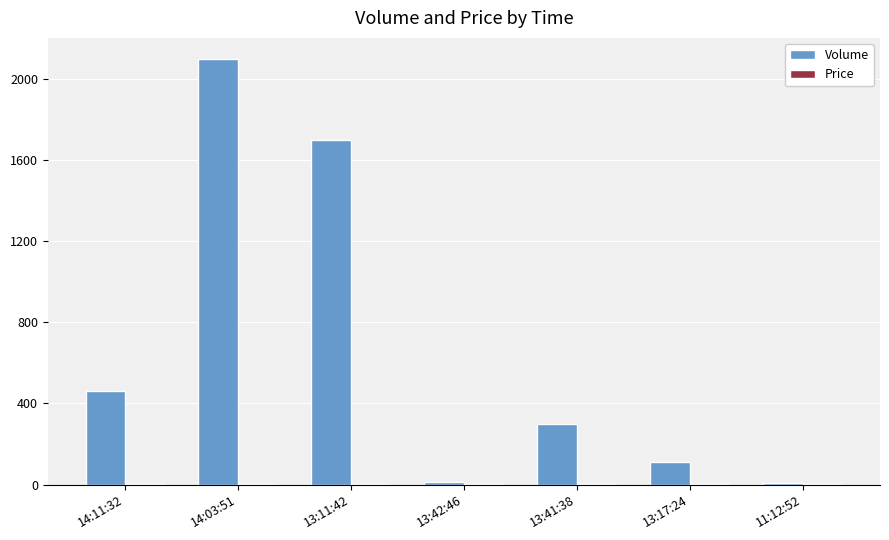

Which series has the largest total across all categories?

Volume